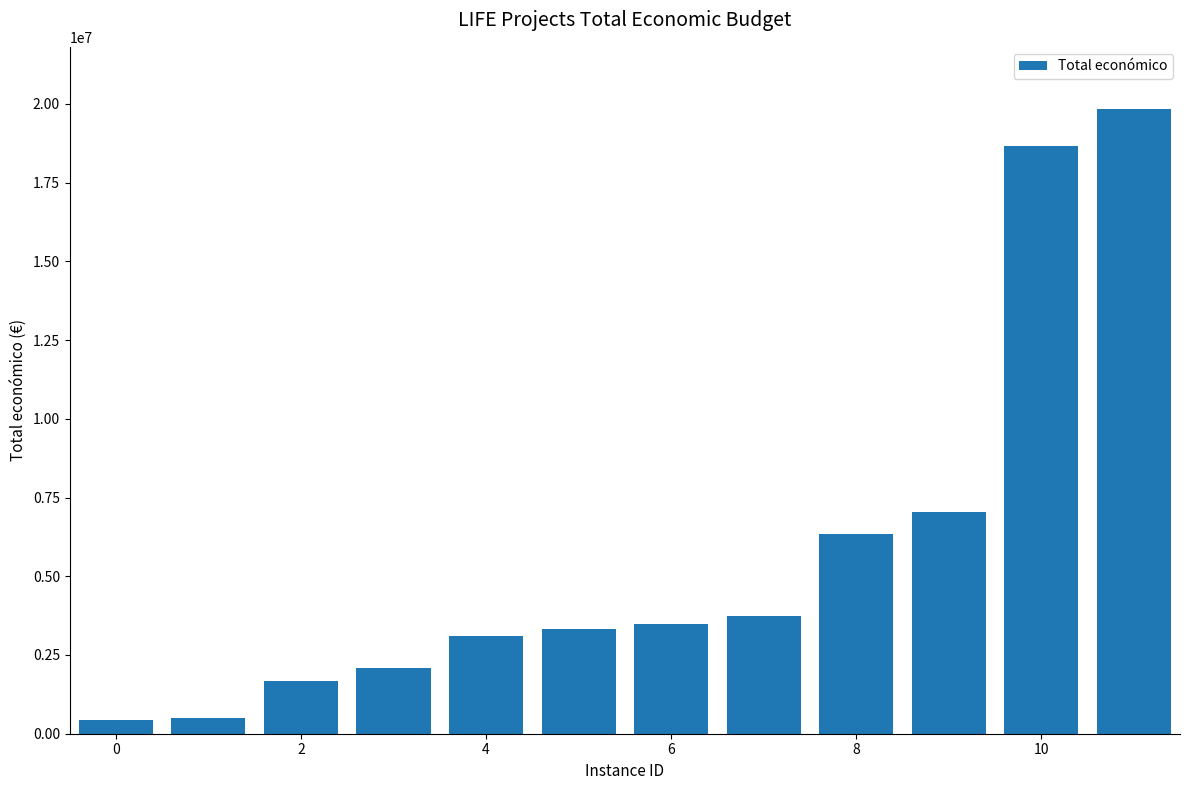

What is the difference between the second highest and second lowest values?

18163768